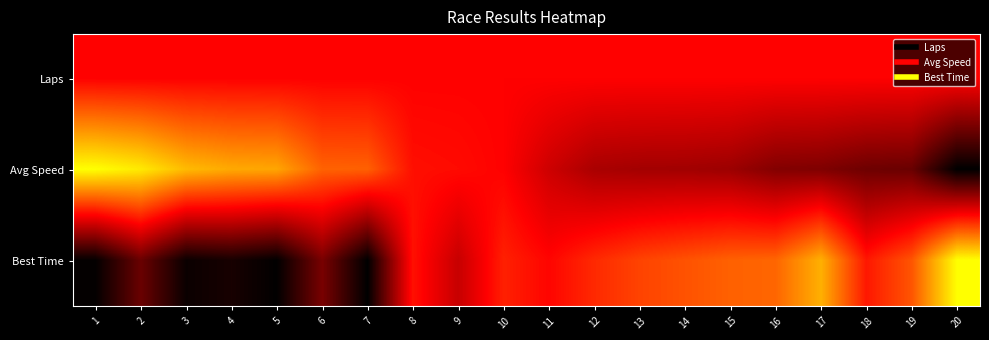

At how many categories does at least one series exceed 0?

20